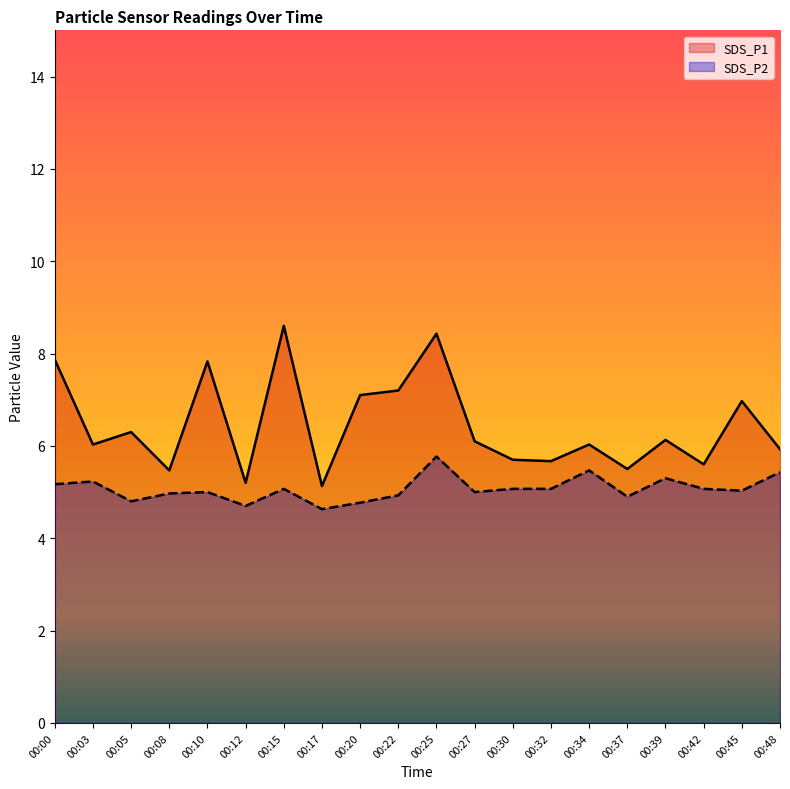

At which category does SDS_P1 reach its first local valley?

00:03